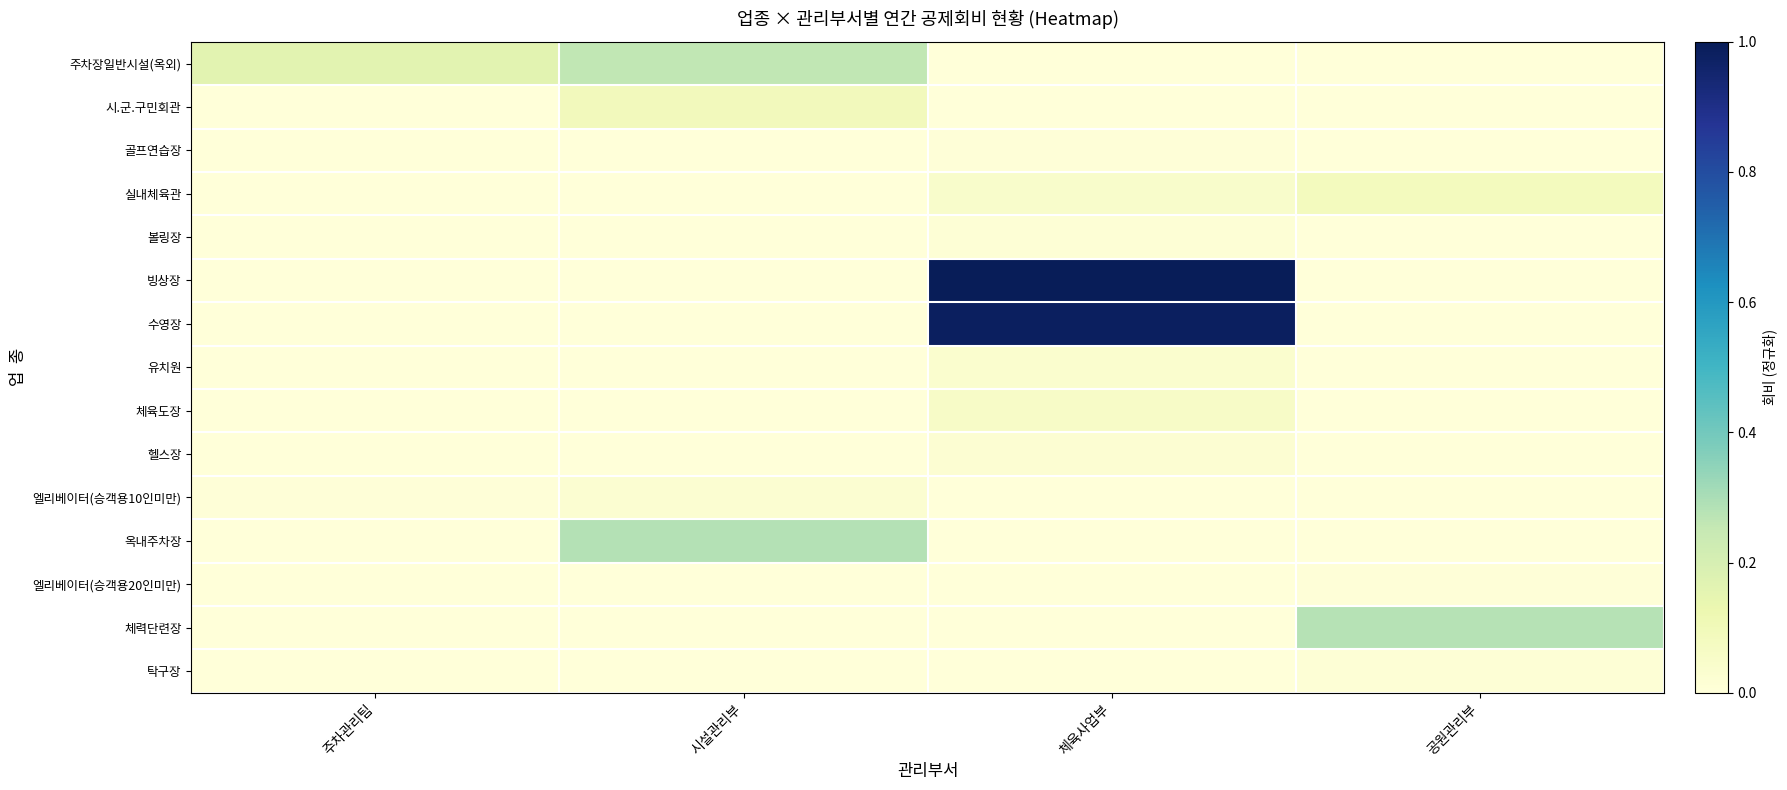

At how many categories does at least one series exceed 0?

4